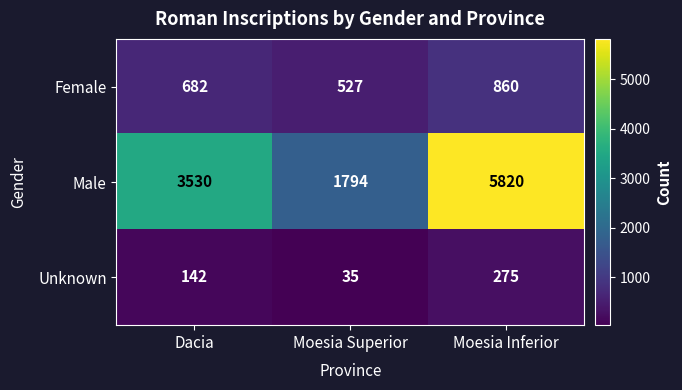

Rank the categories by Male value from lowest to highest.

Moesia Superior, Dacia, Moesia Inferior